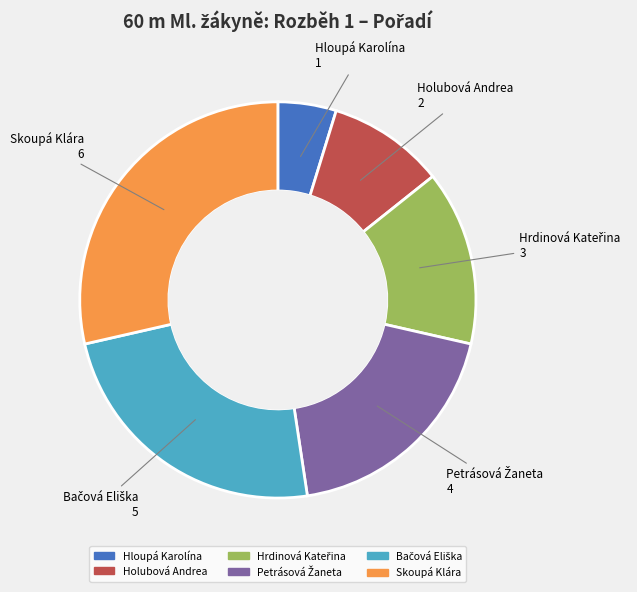

Which slice is the smallest?

Hloupá Karolína